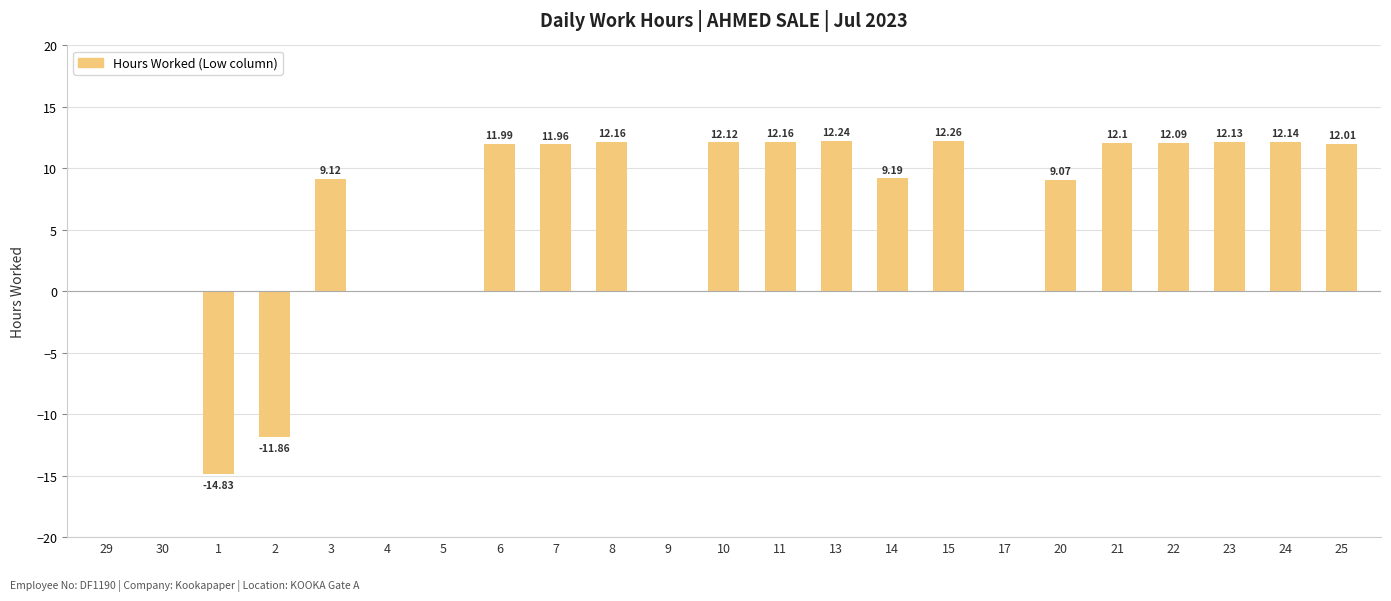

What is the sum of all values?

146.1